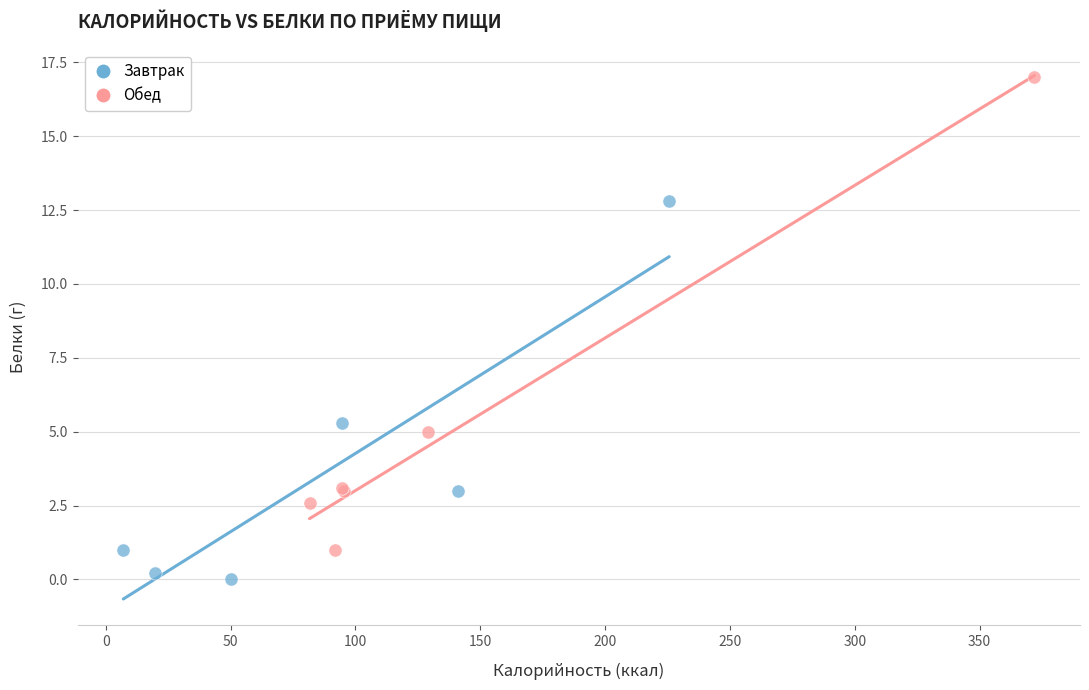

Which series contains the lowest Y value?

Завтрак